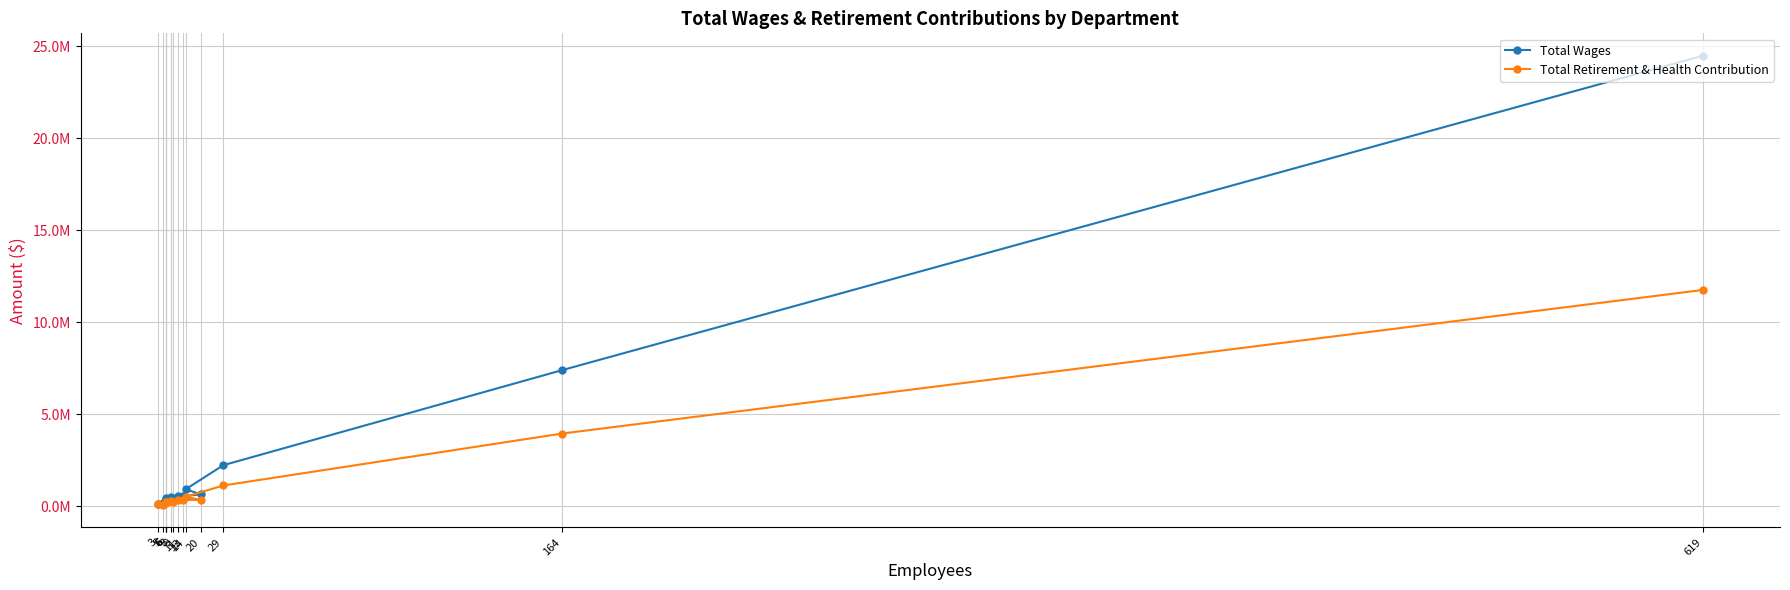

Rank the series by their average value, from highest to lowest.

Total Wages, Total Retirement & Health Contribution